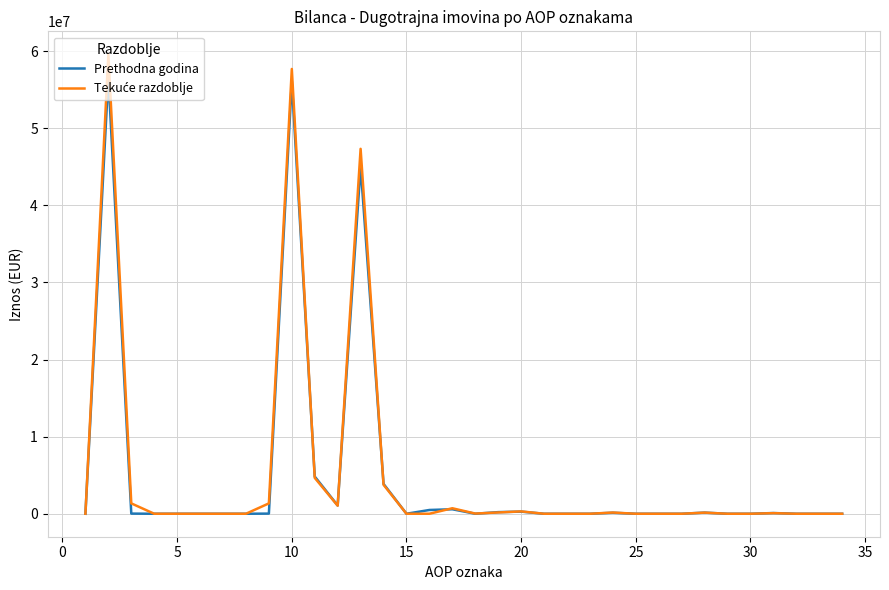

What is the maximum value shown in the chart?

59589154